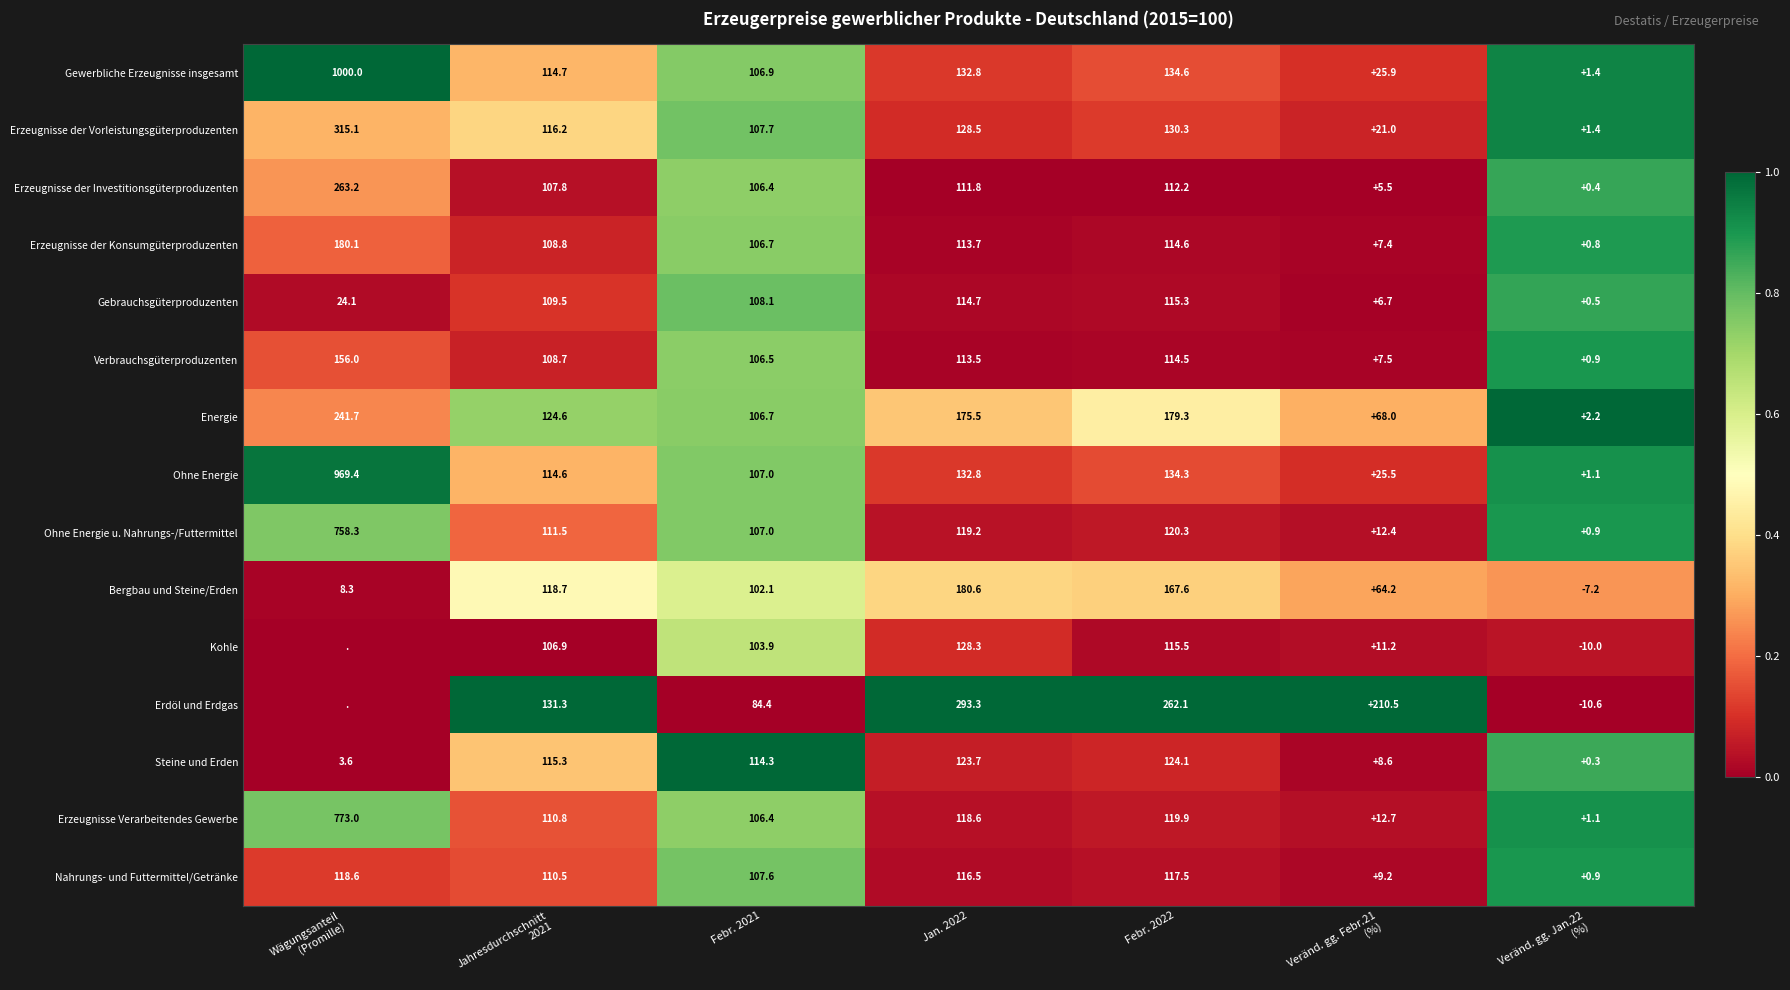

What is the total value across all series at Febr. 2022?

2062.1